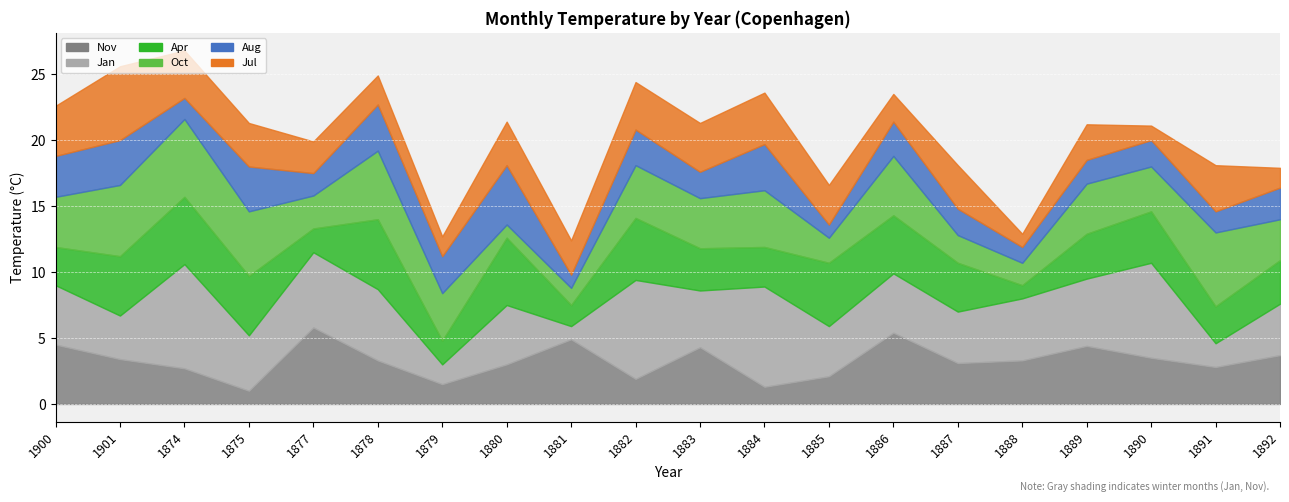

At which category does the chart reach its minimum across all series?

1881